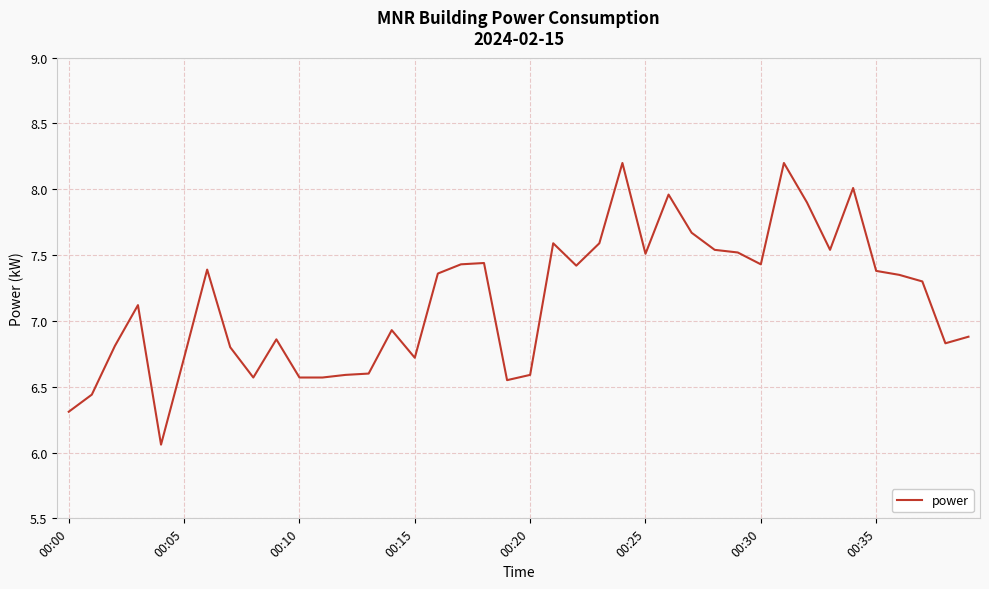

What is the difference between the maximum and minimum values?

2.1